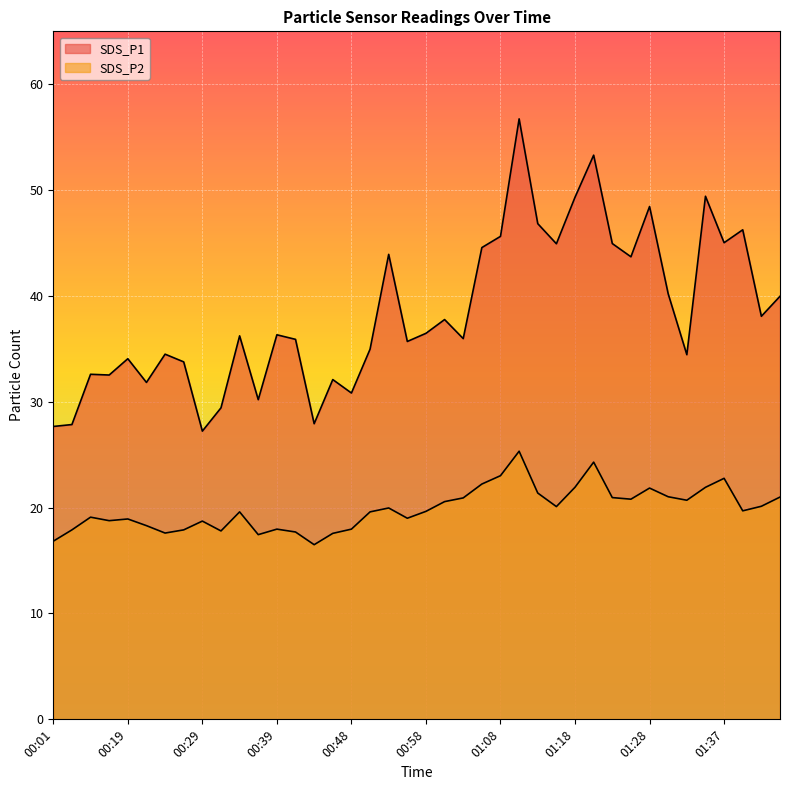

At how many categories does at least one series exceed 19?

40